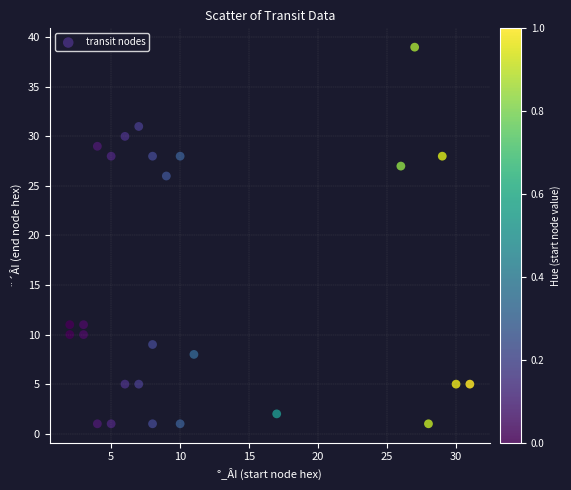

What is the range of X values (max minus min)?

29